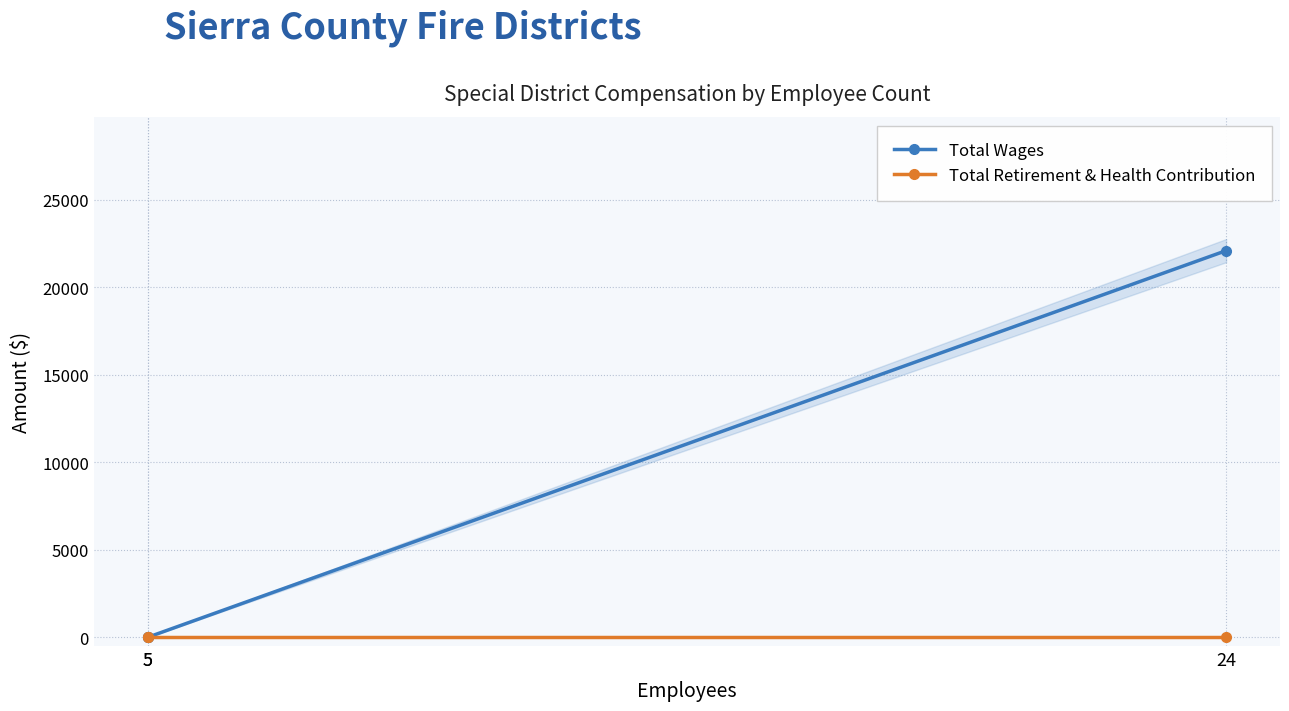

At how many categories does at least one series exceed 6314?

1